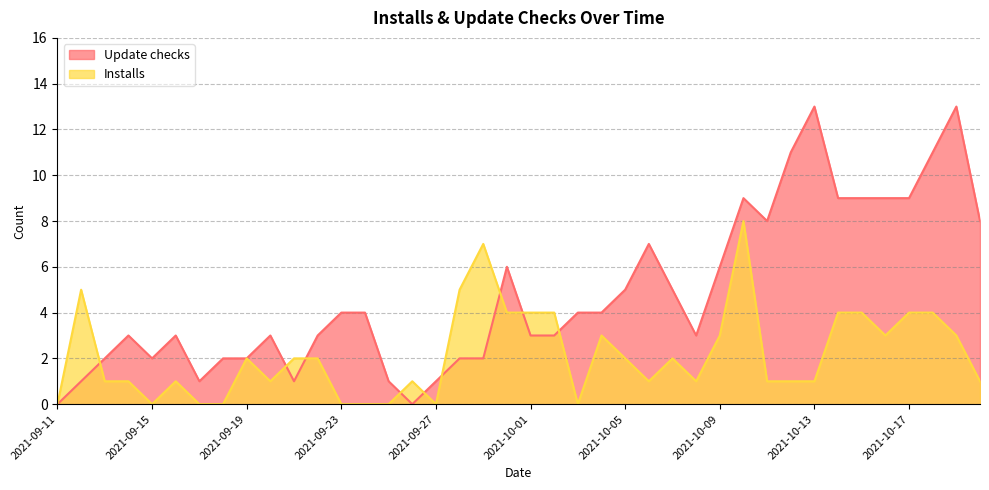

What is the value of the Update checks point at the 34th from the left?

9